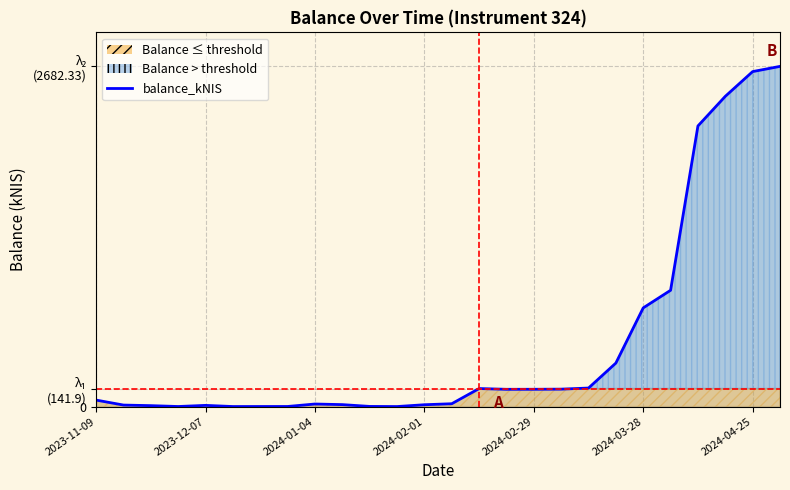

Which label corresponds to the largest value in the chart?

2024-05-02